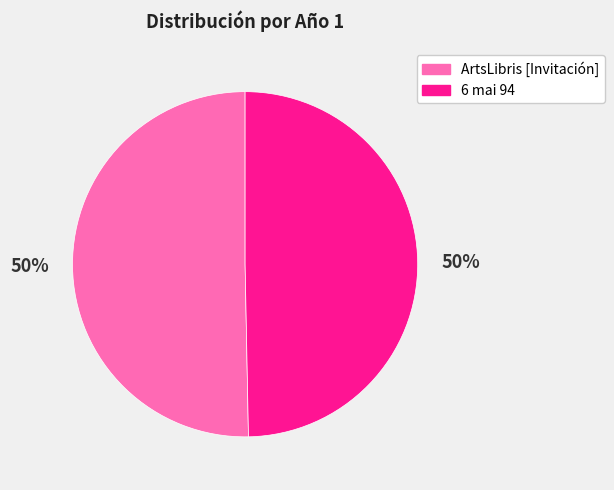

How many slices are in this pie chart?

2